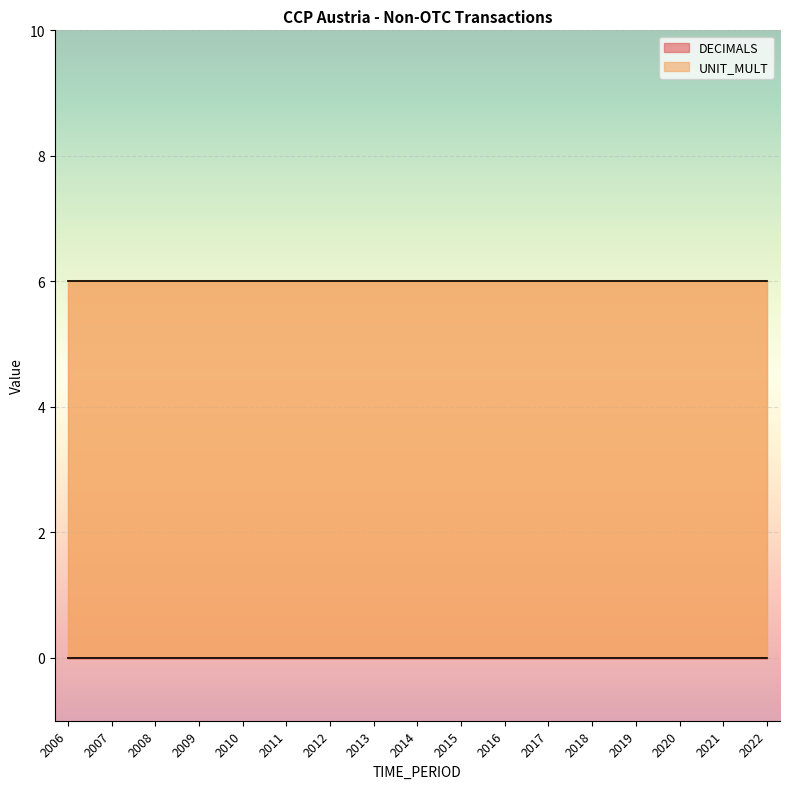

Is the value of UNIT_MULT at 2016 greater than the value of DECIMALS at 2009?

Yes